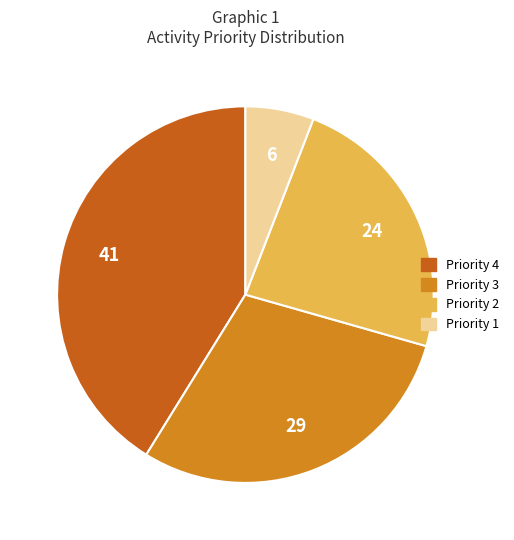

Is there any slice that represents more than half of the pie?

No